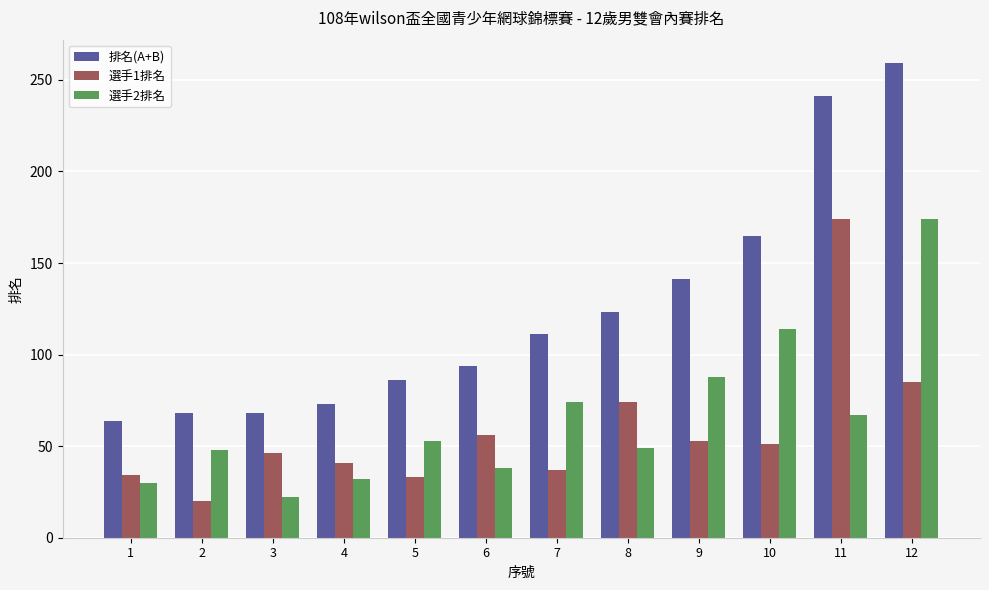

Which series has the largest total across all categories?

排名(A+B)